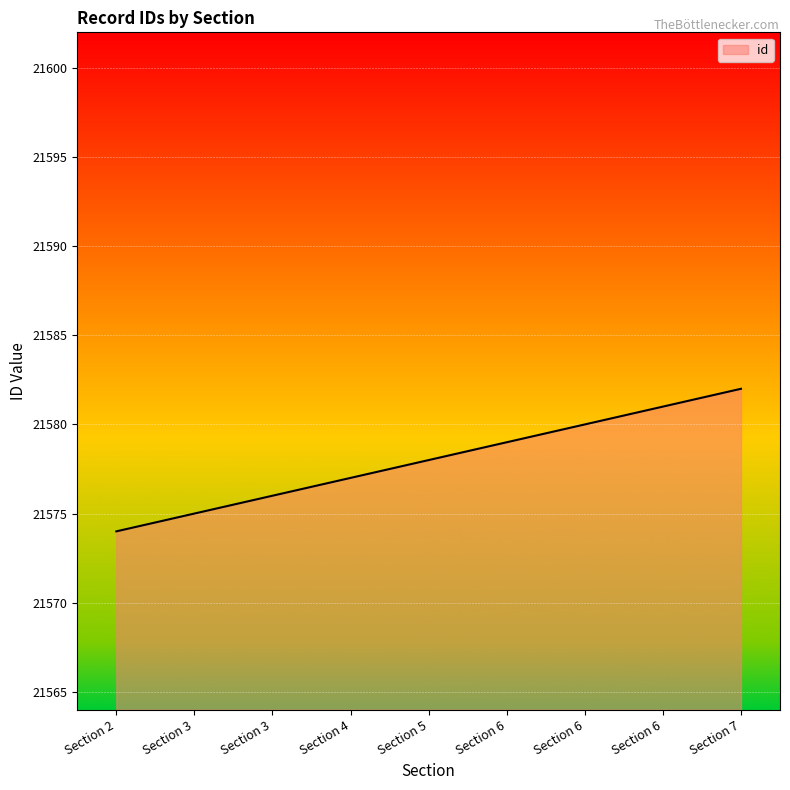

What is the maximum value shown in the chart?

21582